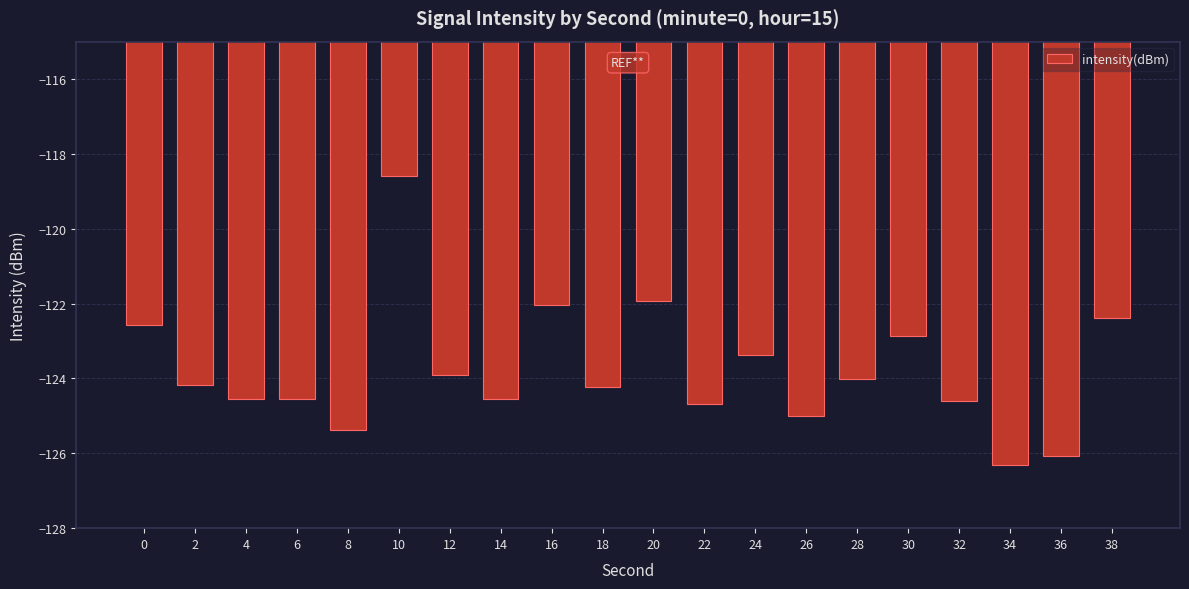

What is the difference between the values at 30 and 32?

1.7